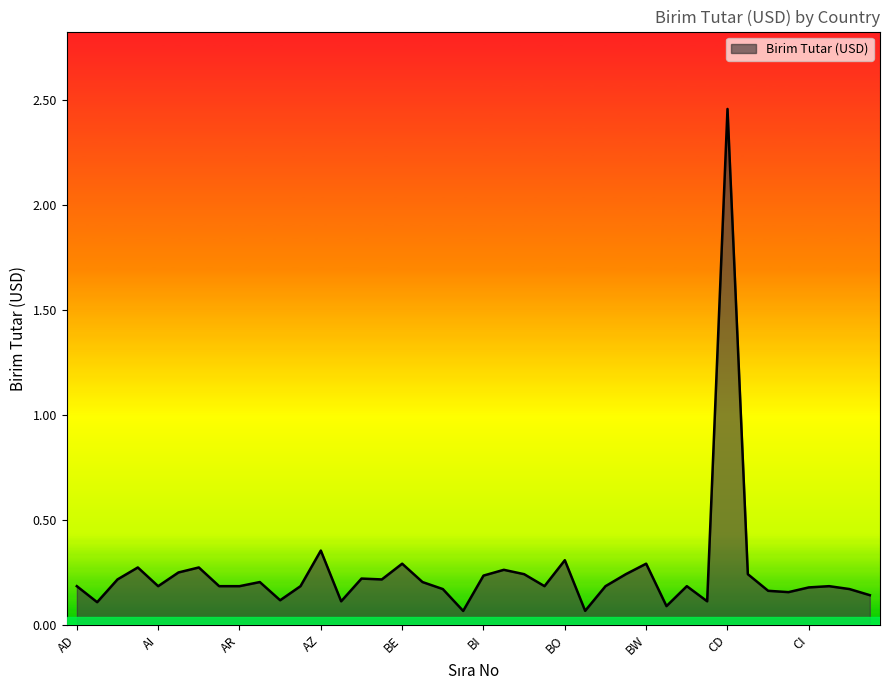

True or false: there are more than 2 points higher than both neighbors.

True